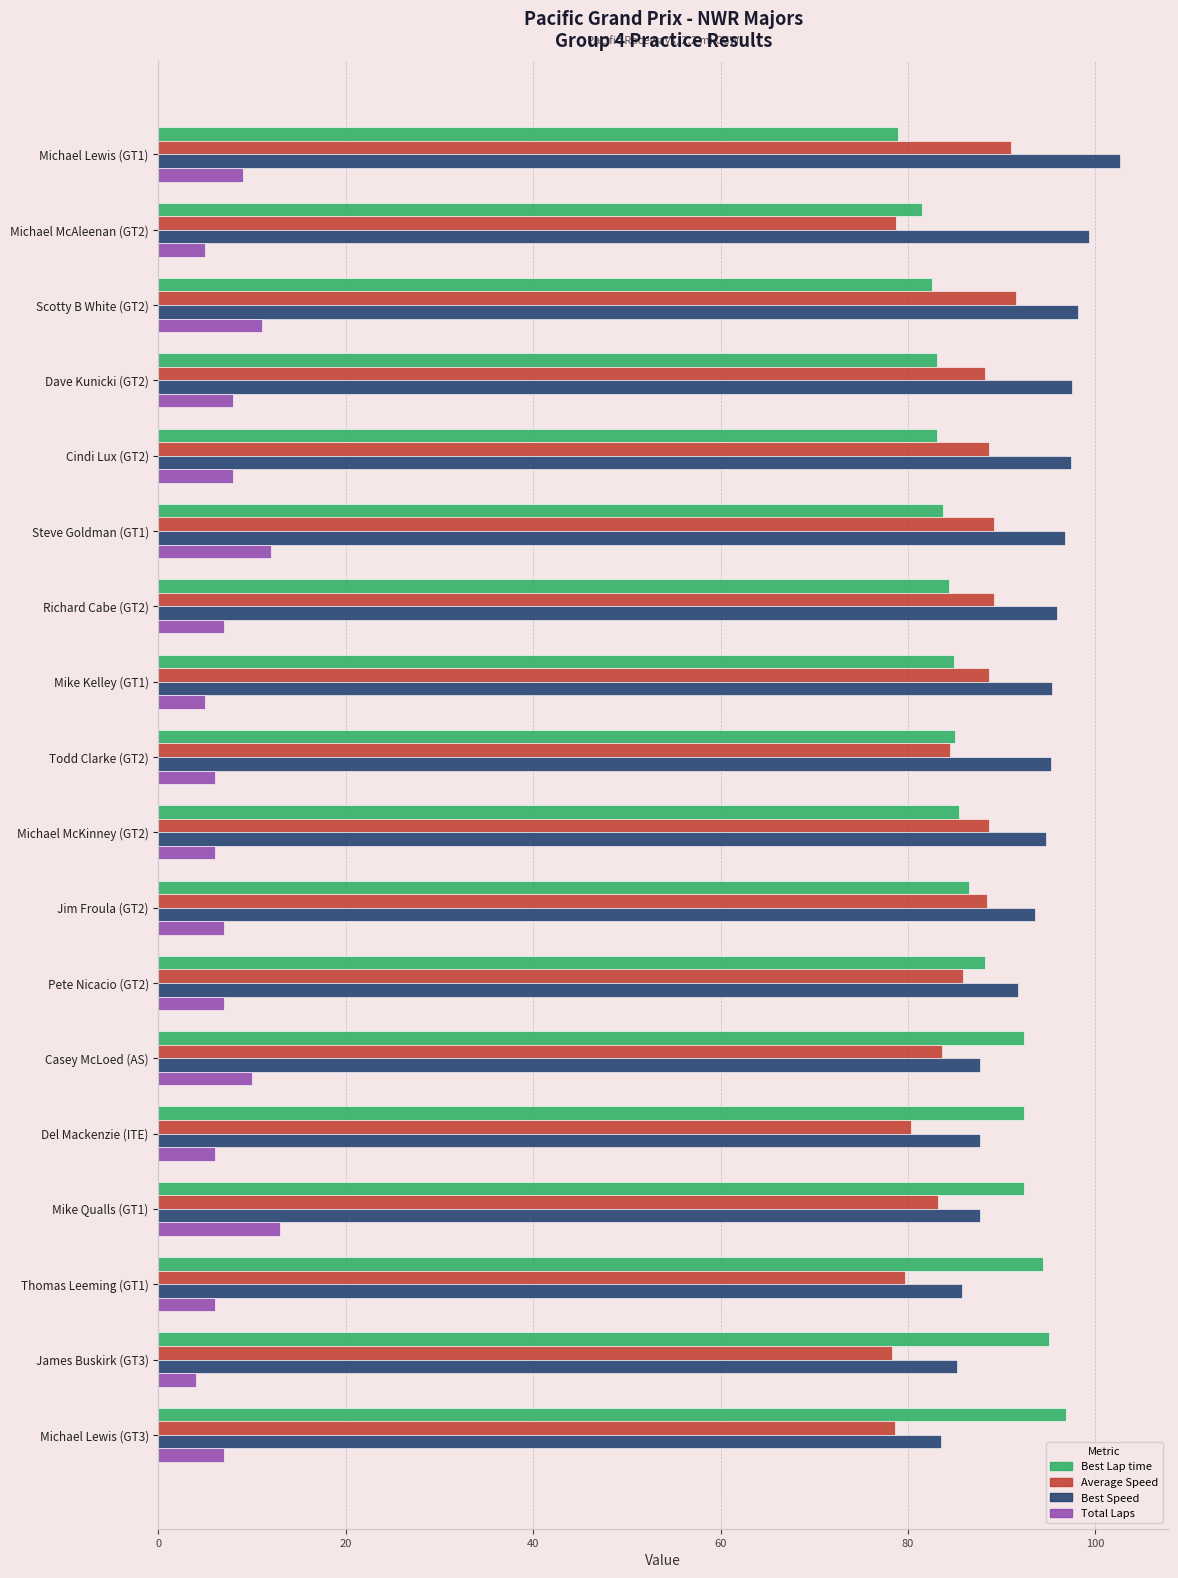

How many distinct data groups are displayed?

4